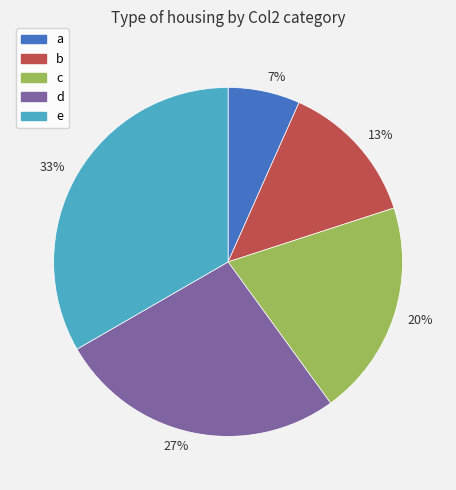

To the nearest percent, what is the average slice percentage?

20%